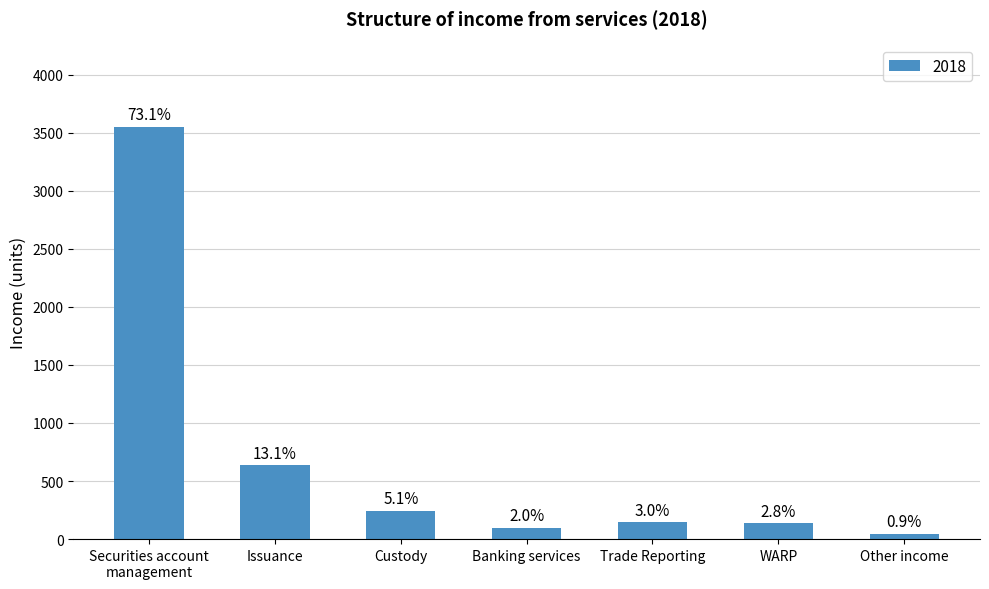

Reading left to right, transcribe all the data shown in this chart.

Securities account
management=3552.2	Issuance=634.6	Custody=246.1	Banking services=96.5	Trade Reporting=145.5	WARP=137.1	Other income=44.5